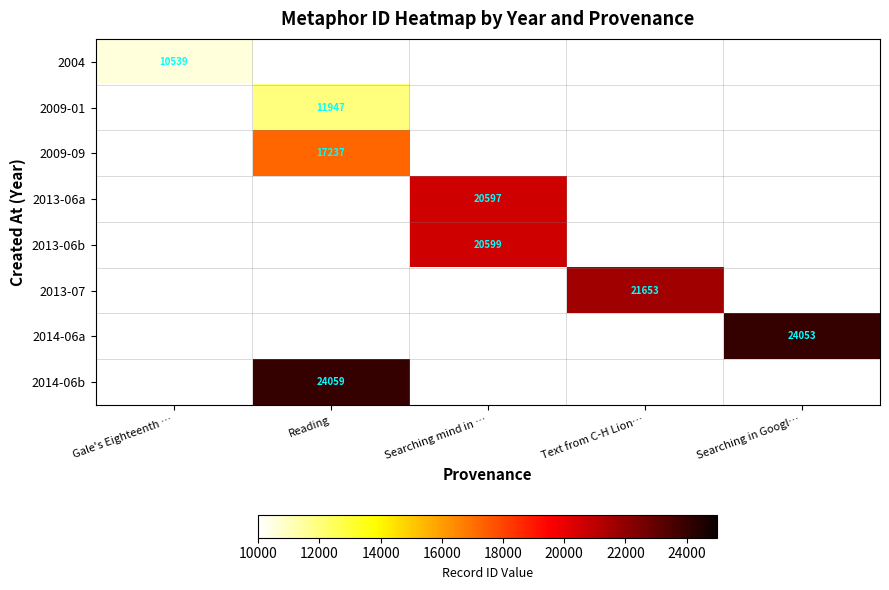

Is it true that 2013-07 equals 21653 at Text from C-H Lion…?

True